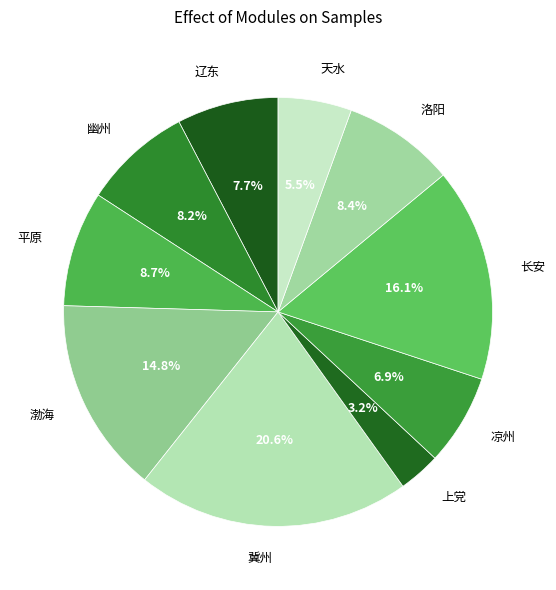

Combined, what portion of the pie is 幽州 and 长安?

24.3%